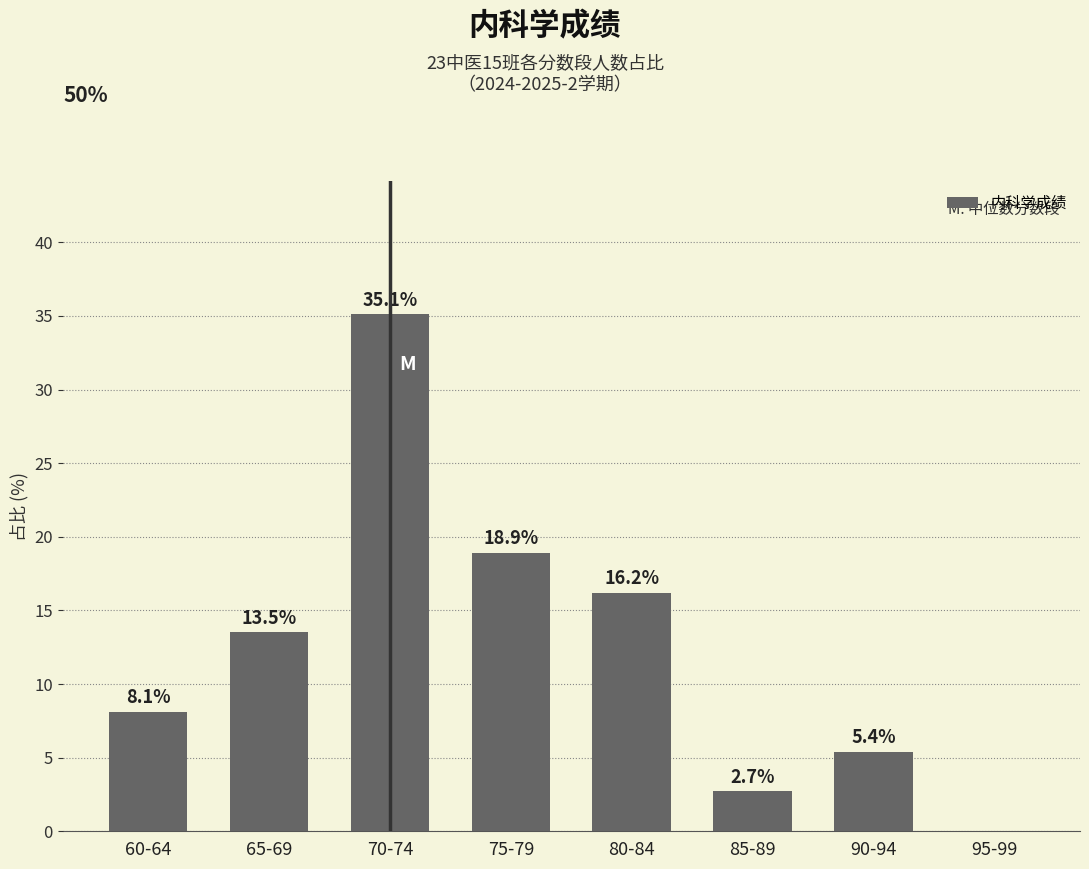

What is the greatest value displayed?

35.1